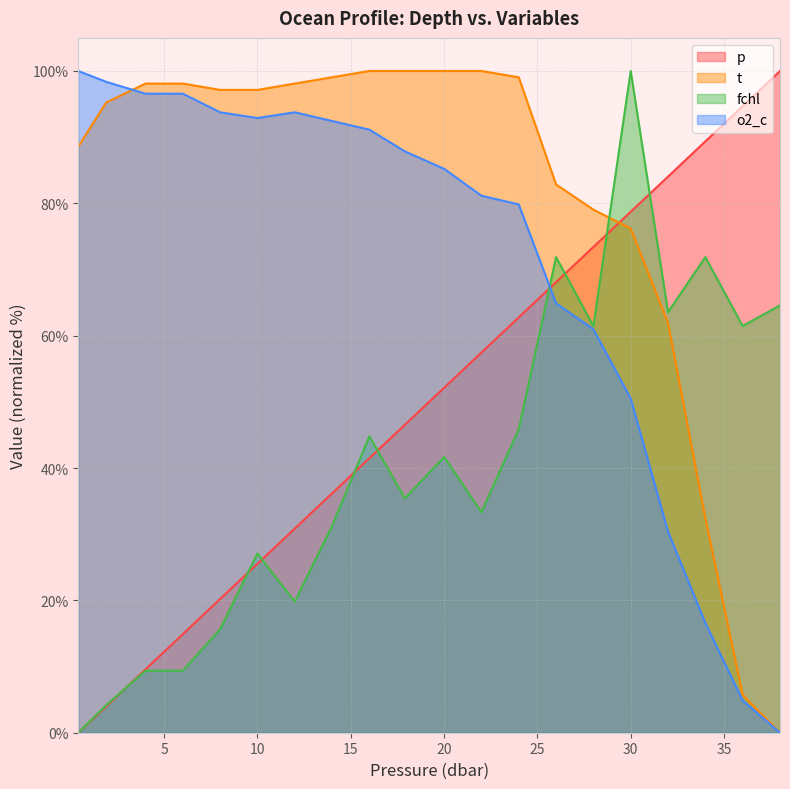

How many times do t and p cross each other?

1